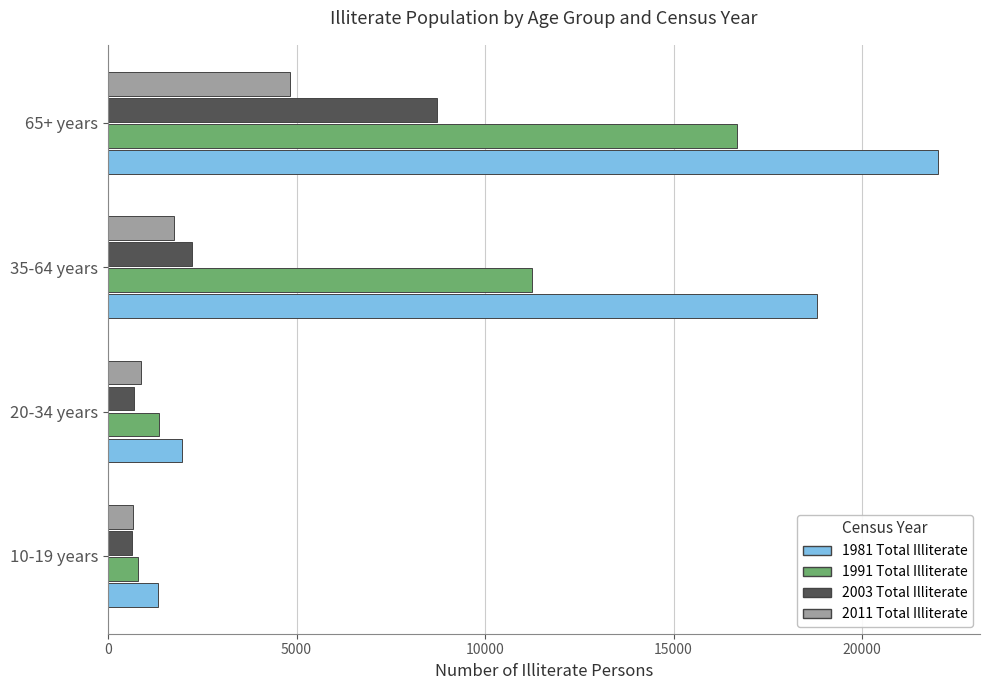

List the labels in order of 1991 Total Illiterate value, smallest first.

10-19 years, 20-34 years, 35-64 years, 65+ years